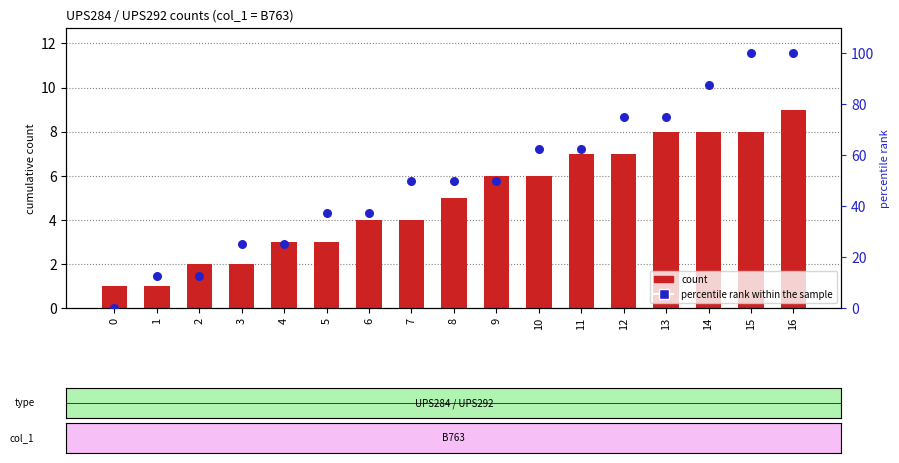

At which category is the sum across all series the highest?

16